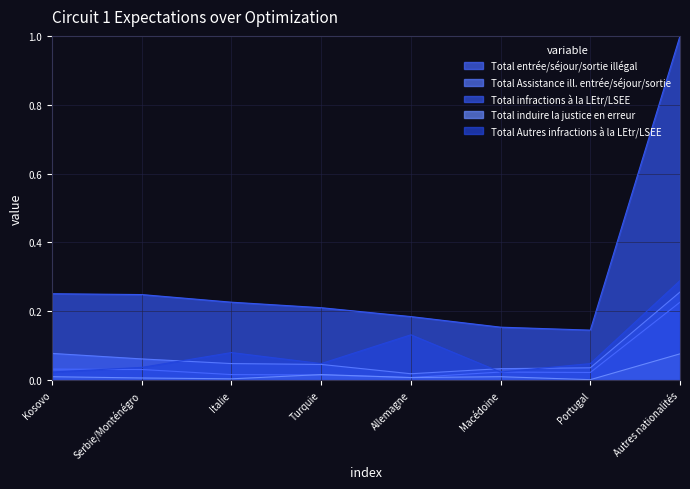

Rank the series by their maximum value, from lowest to highest.

Total induire la justice en erreur, Total entrée/séjour/sortie illégal, Total Assistance ill. entrée/séjour/sortie, Total Autres infractions à la LEtr/LSEE, Total infractions à la LEtr/LSEE